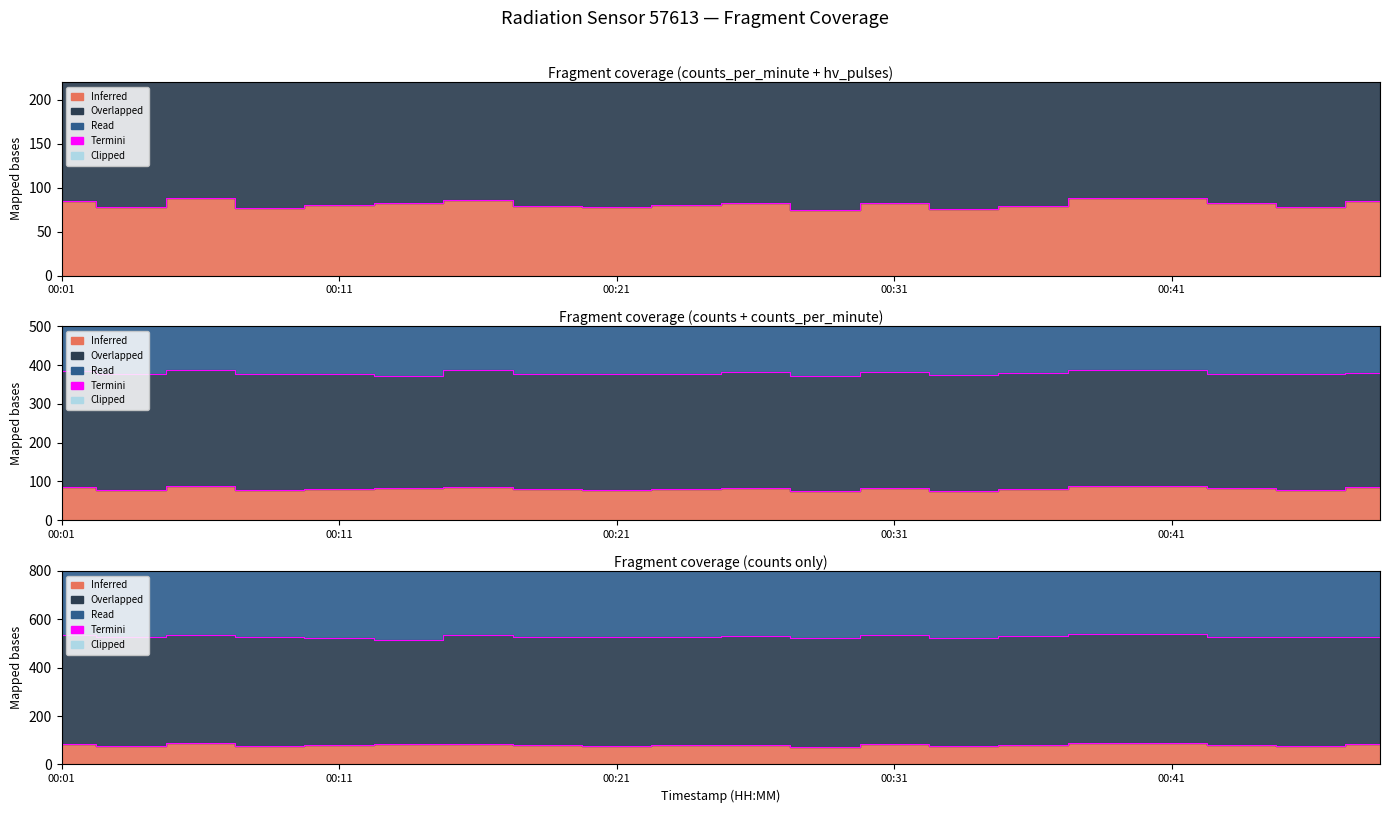

How many categories are shown in the chart?

20